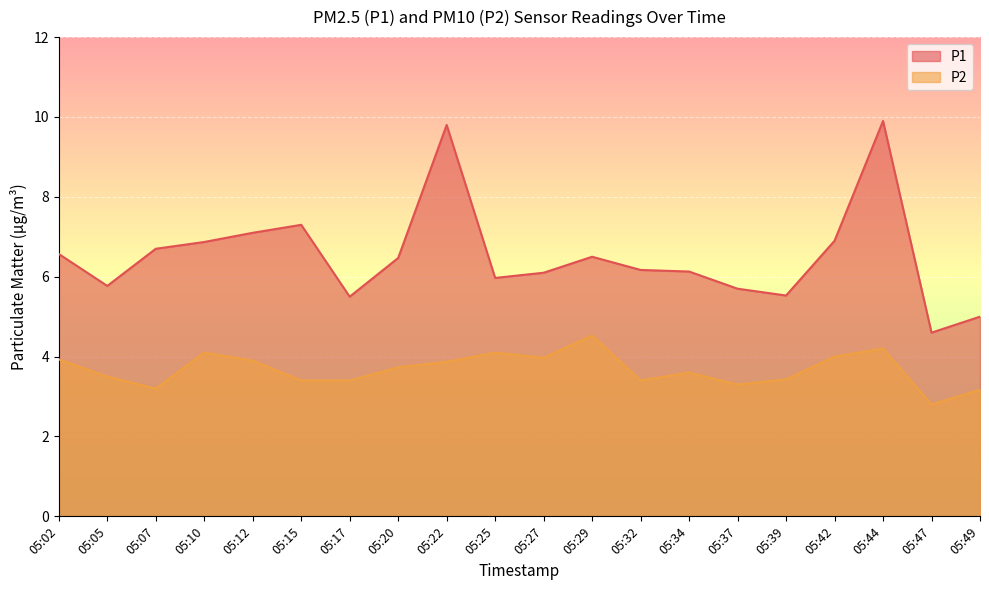

True or false: P2 has a value of 4.8 at 05:47.

False